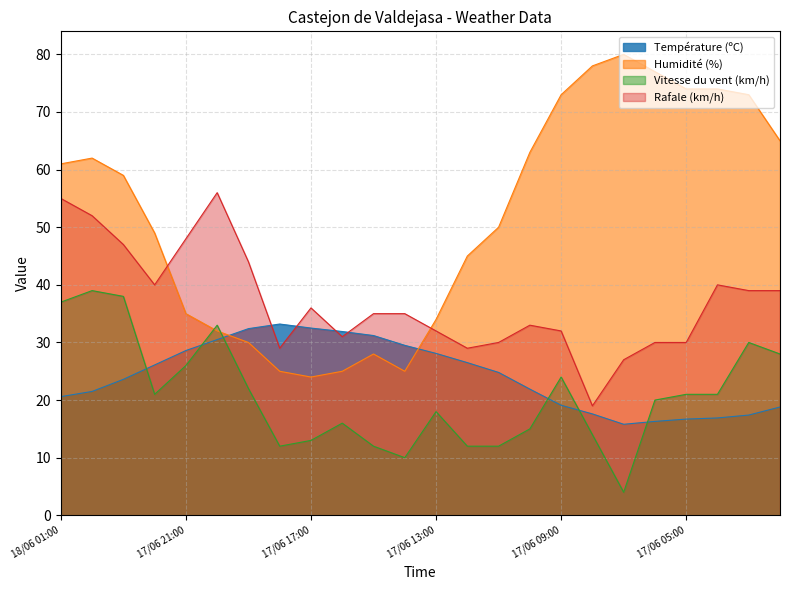

How many times do Vitesse du vent (km/h) and Humidité (%) cross each other?

2